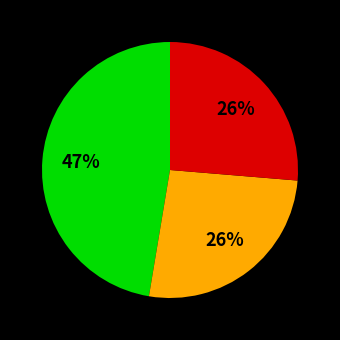

How many slices are in this pie chart?

3